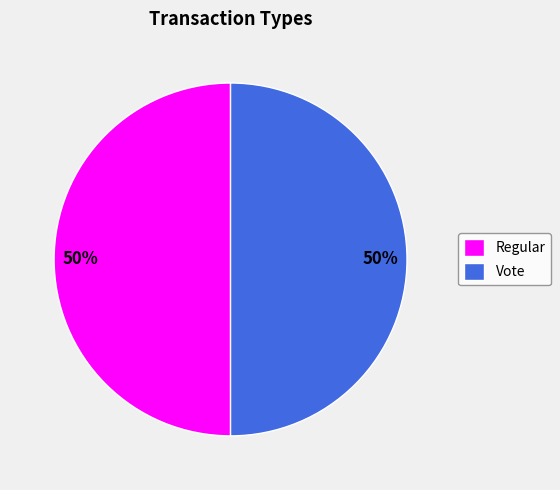

The Vote slice represents 50% of the pie. True or false?

True